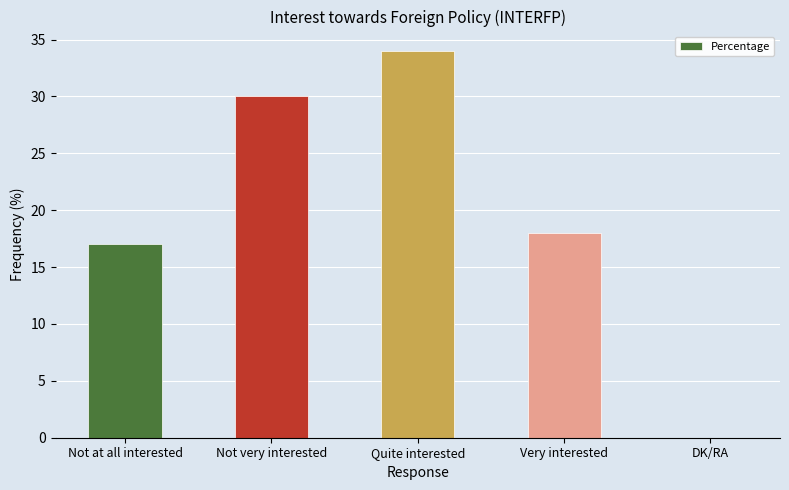

What is the sum of all values?

99